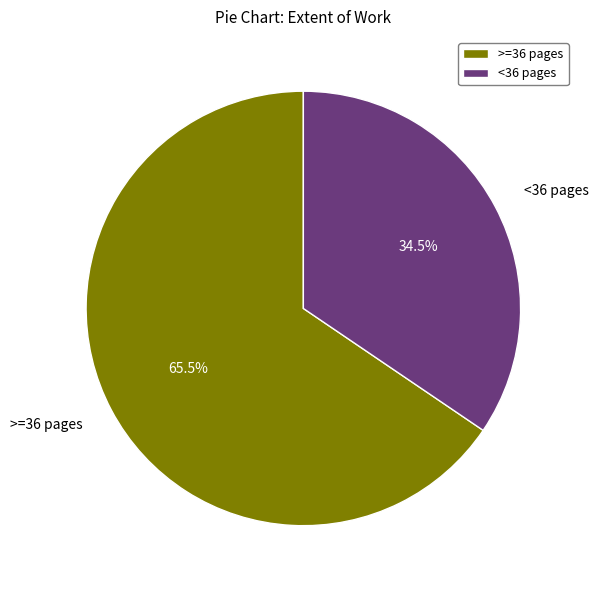

Is there any slice that represents more than half of the pie?

Yes